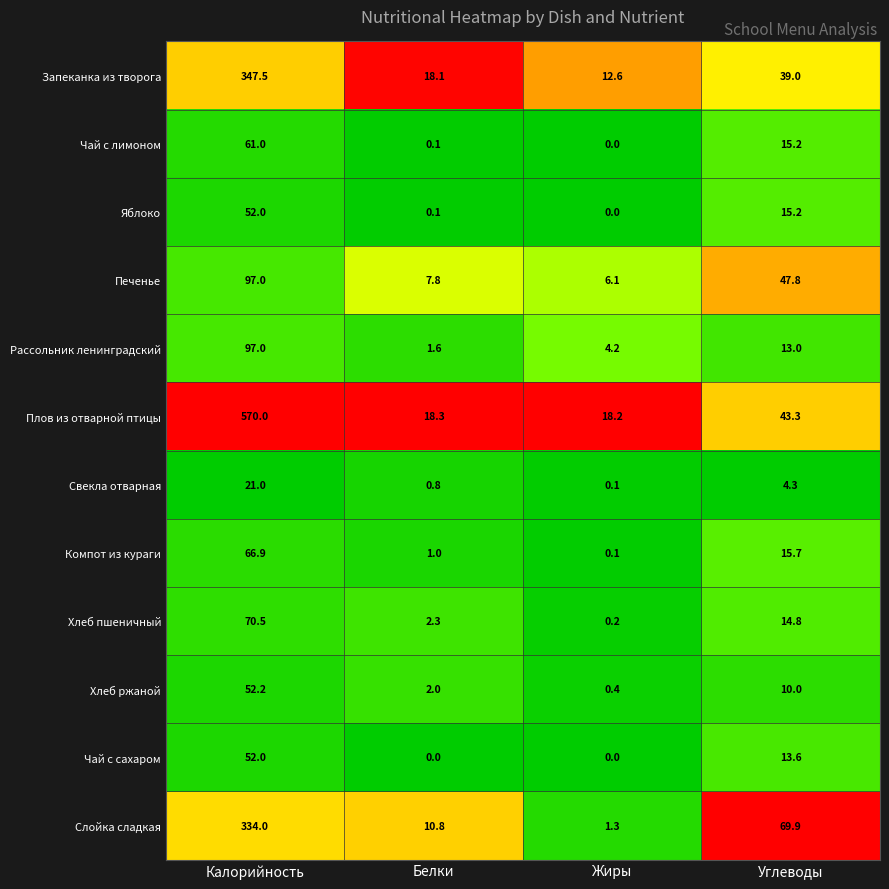

Between Калорийность and Углеводы, which series saw the biggest shift?

Плов из отварной птицы